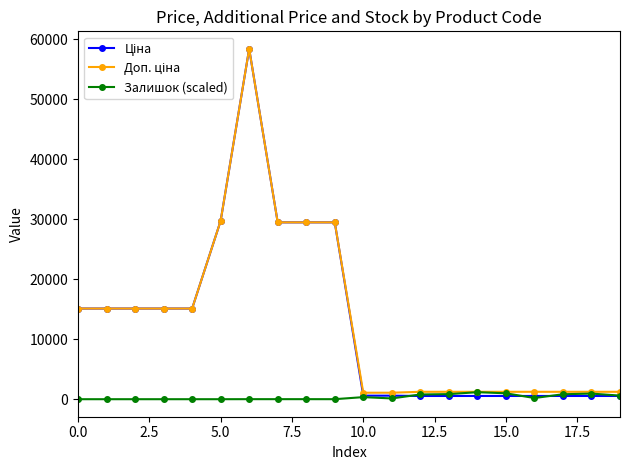

True or false: Залишок (scaled) has more than 1 points higher than both neighbors.

True